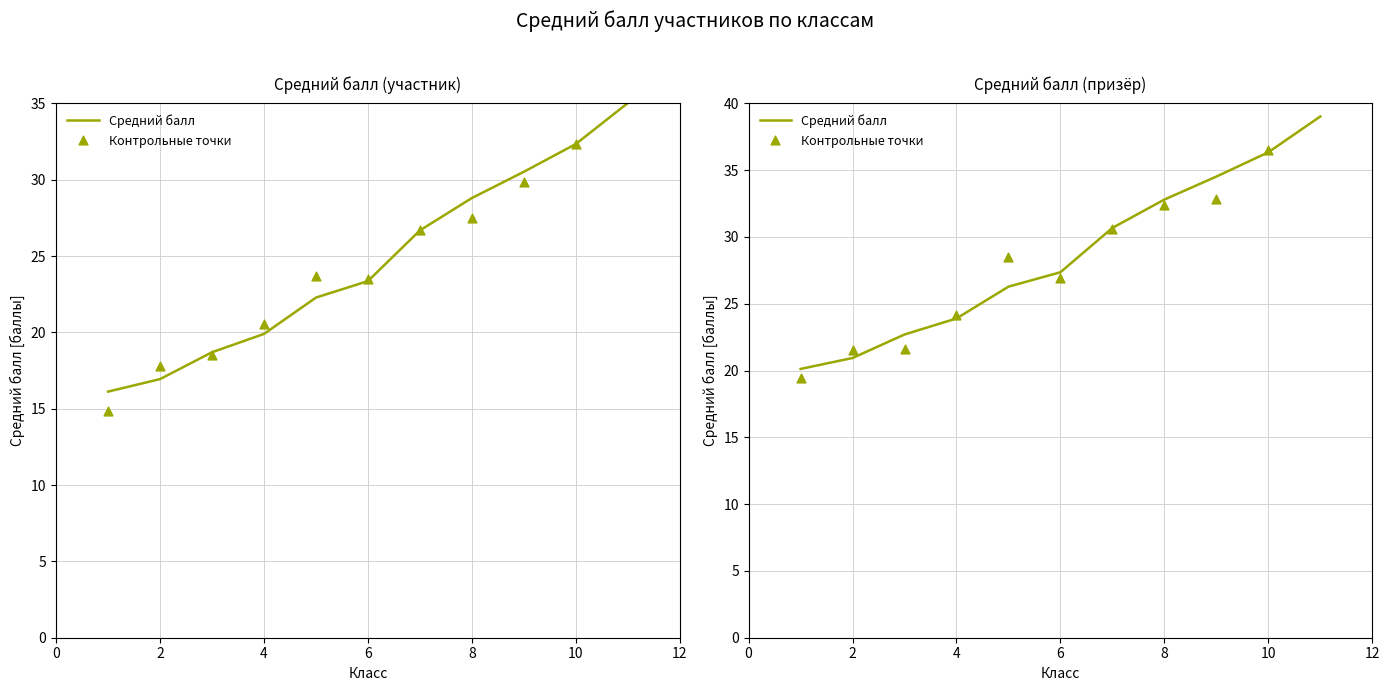

At how many categories does at least one series exceed 31?

4